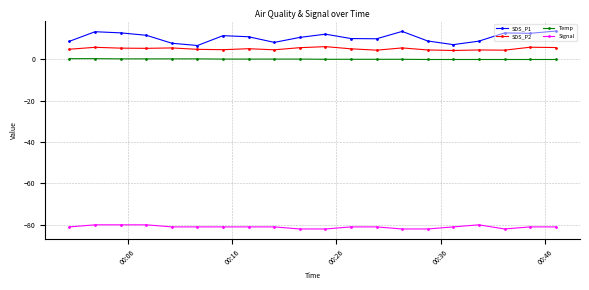

Which series has the largest range (max minus min)?

SDS_P1